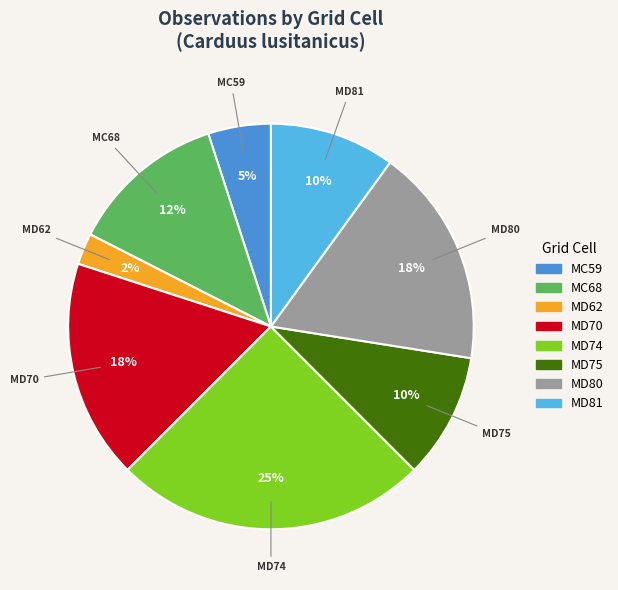

Which has a higher value, MC59 or MD62?

MC59